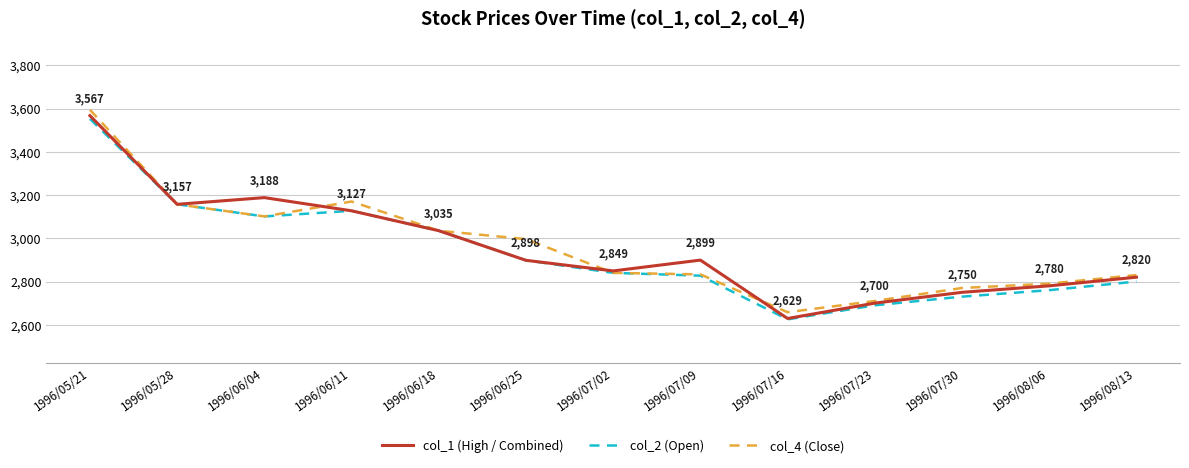

What are all the series names shown in the legend?

col_1 (High / Combined), col_2 (Open), col_4 (Close)